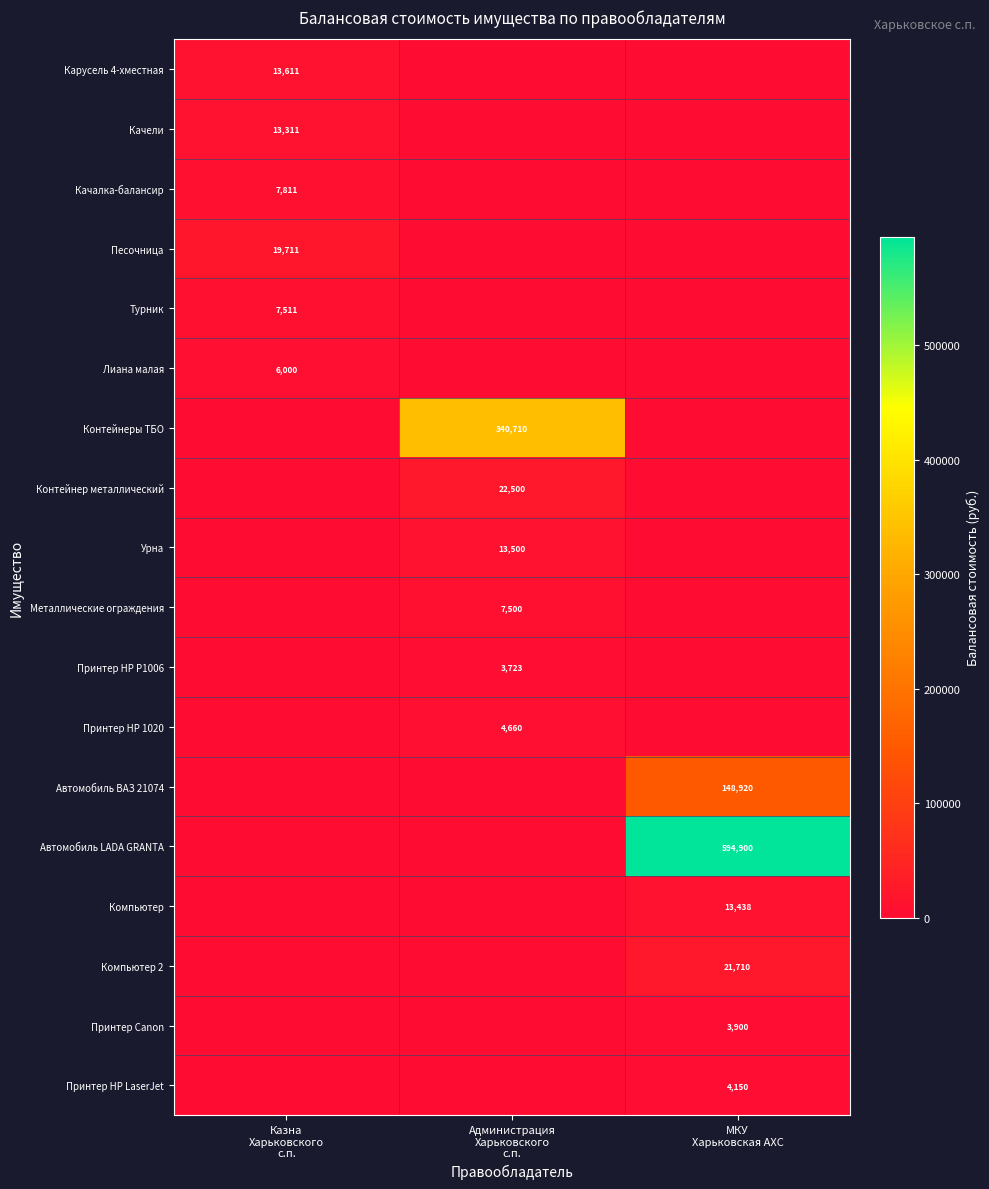

True or false: Песочница has a value of 0.0 at Администрация Харьковского с.п..

True